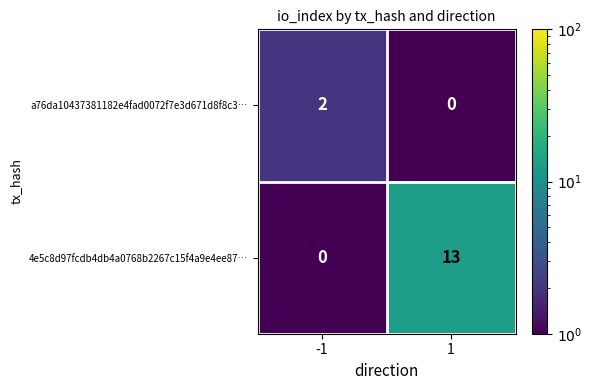

Reading left to right, what are all the values shown in this chart?

a76da10437381182e4fad0072f7e3d671d8f8c3…: 2	0
4e5c8d97fcdb4db4a0768b2267c15f4a9e4ee87…: 0	13